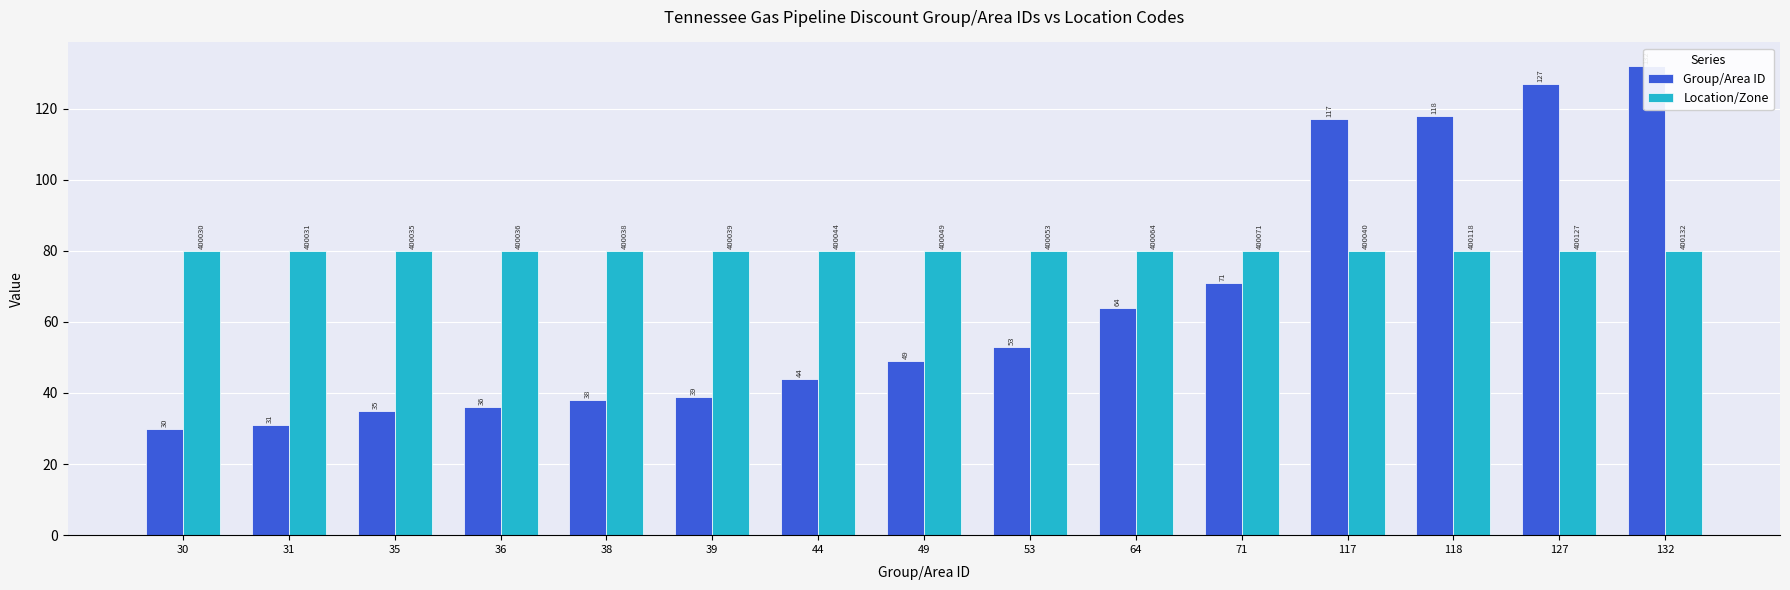

What is the spread (max minus min) of values at 118?

38.0